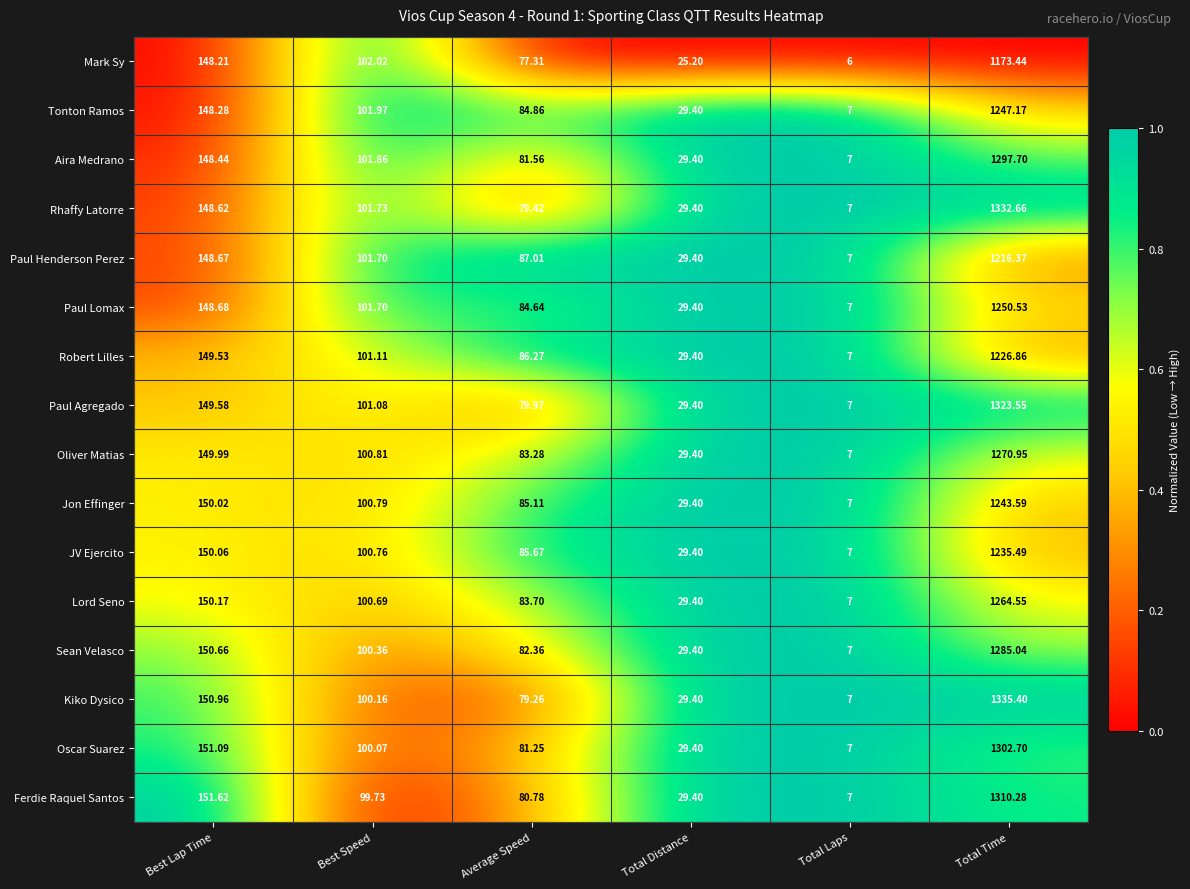

At which category does the chart reach its peak across all series?

Total Time